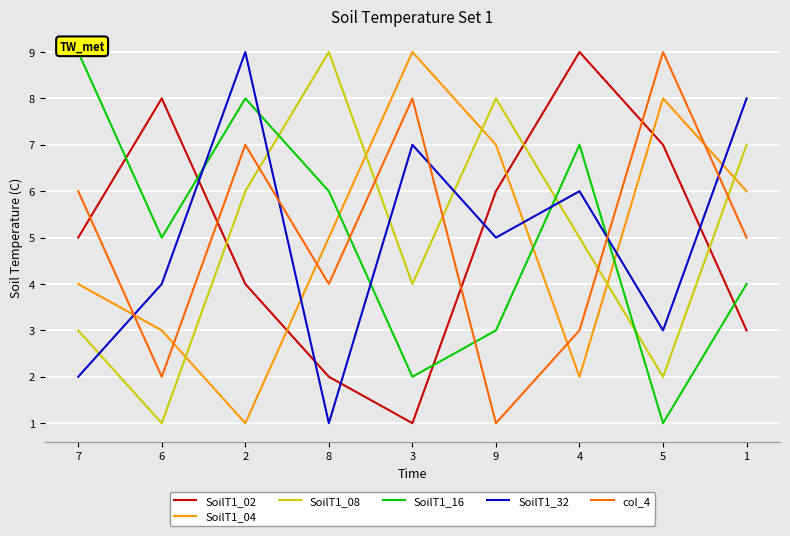

What is the smallest value displayed?

1